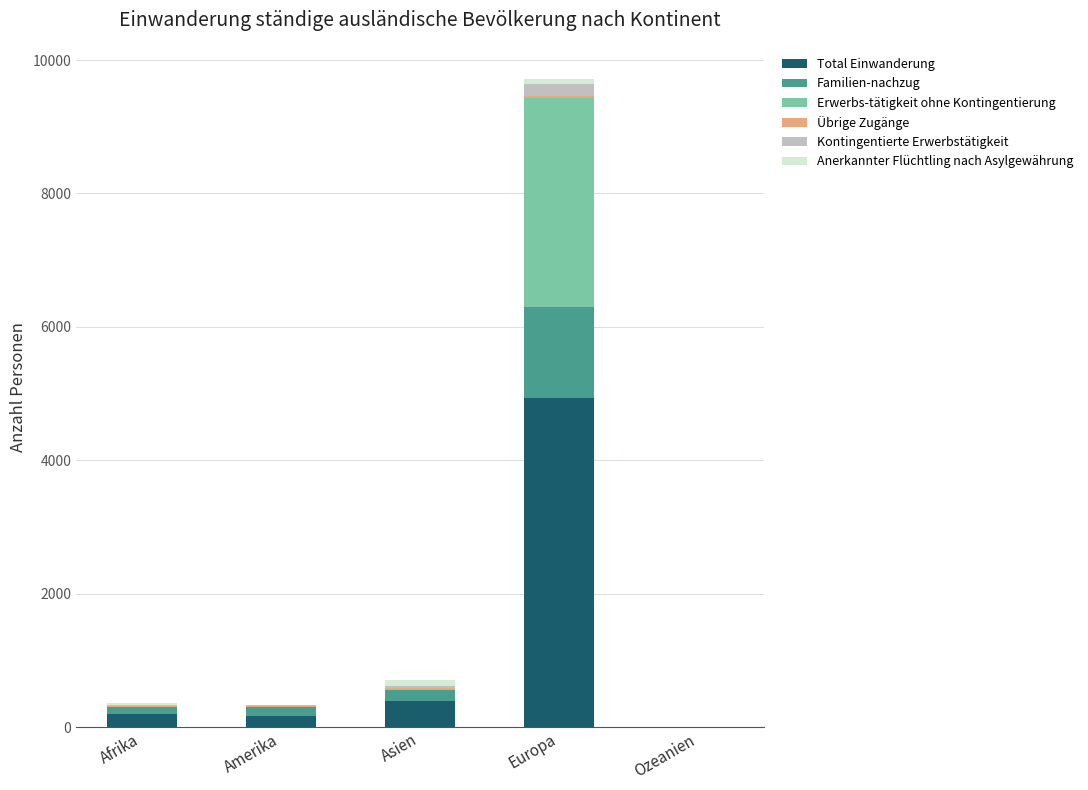

What is the sum of all Total Einwanderung values?

5691